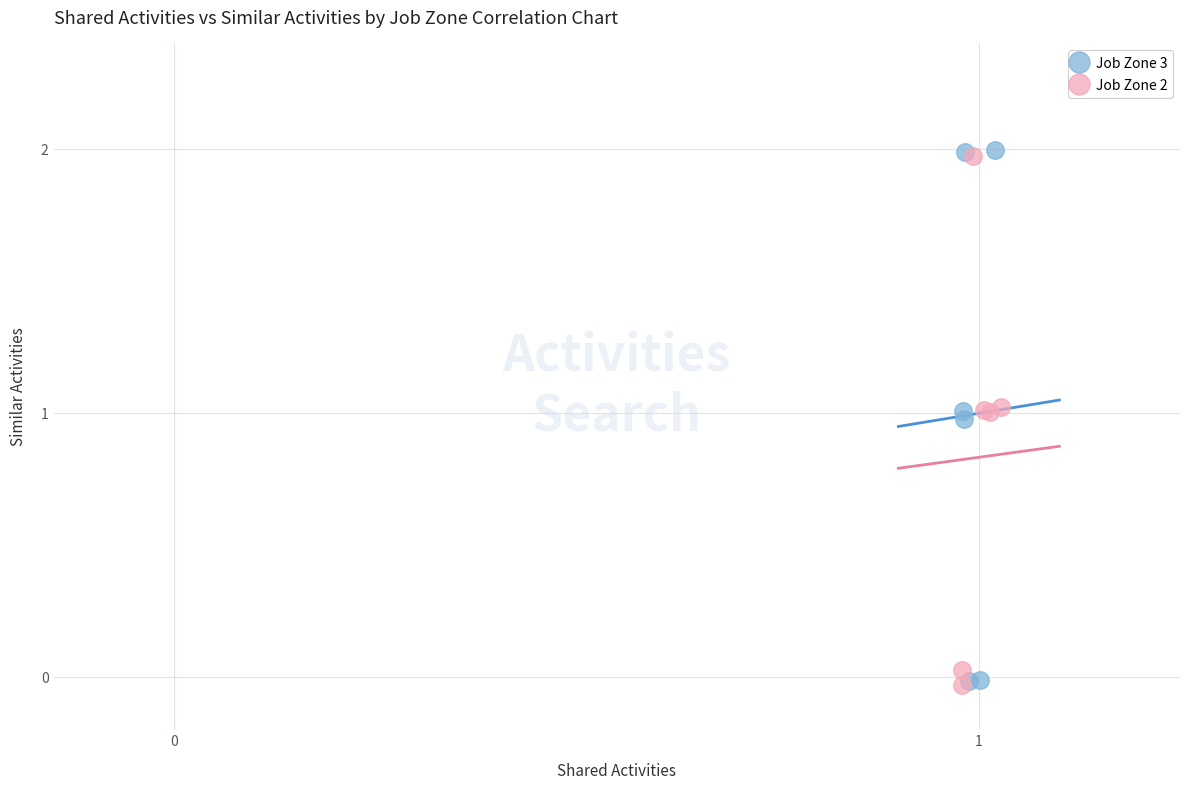

Which series has the widest spread of Y values?

Job Zone 3